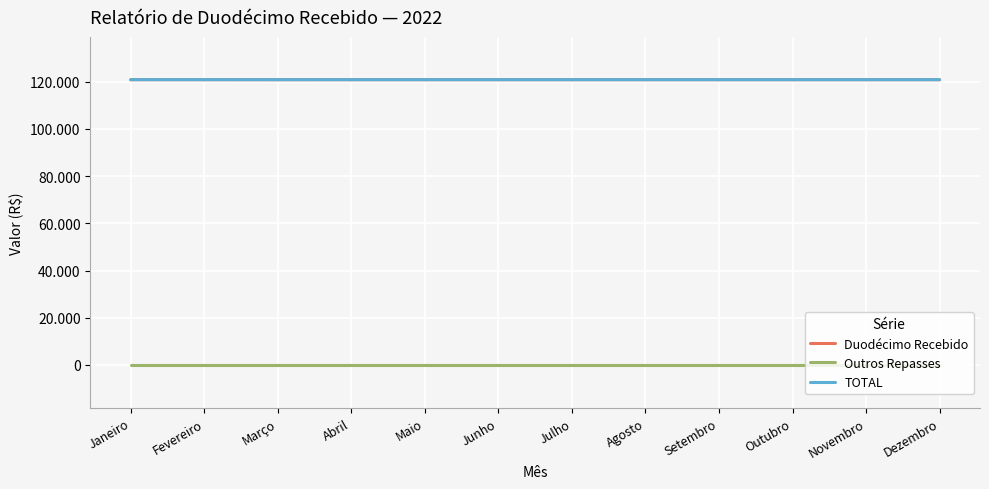

Does the chart display data point markers on the line(s)?

No